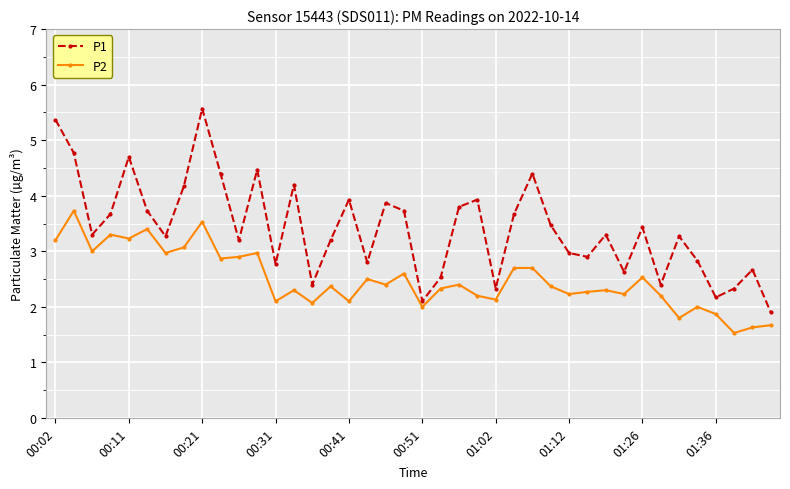

Is this an area chart (filled region under the line)?

No